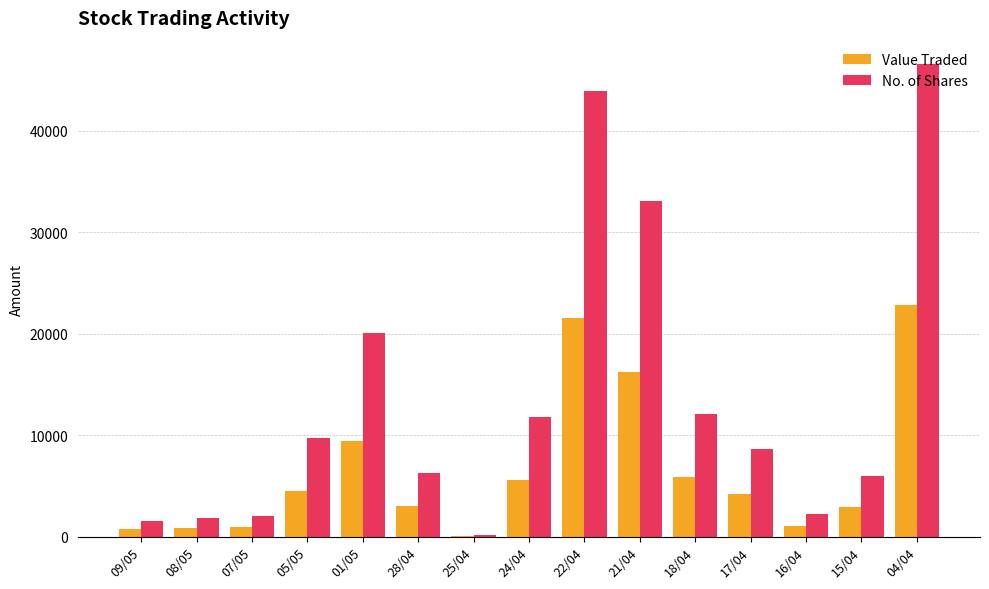

At which label does Value Traded reach its peak?

04/04